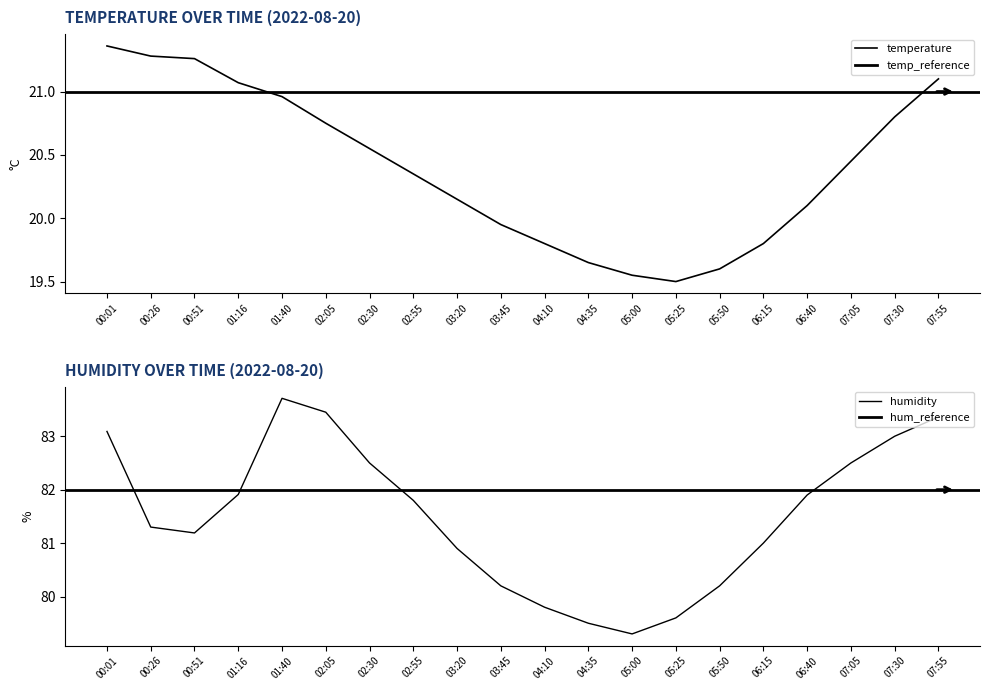

Reading left to right, extract all data points from this chart.

temperature: 21.4	21.3	21.3	21.1	21.0	20.8	20.6	20.4	20.1	19.9	19.8	19.6	19.6	19.5	19.6	19.8	20.1	20.4	20.8	21.1
humidity: 83.1	81.3	81.2	81.9	83.7	83.5	82.5	81.8	80.9	80.2	79.8	79.5	79.3	79.6	80.2	81.0	81.9	82.5	83.0	83.4